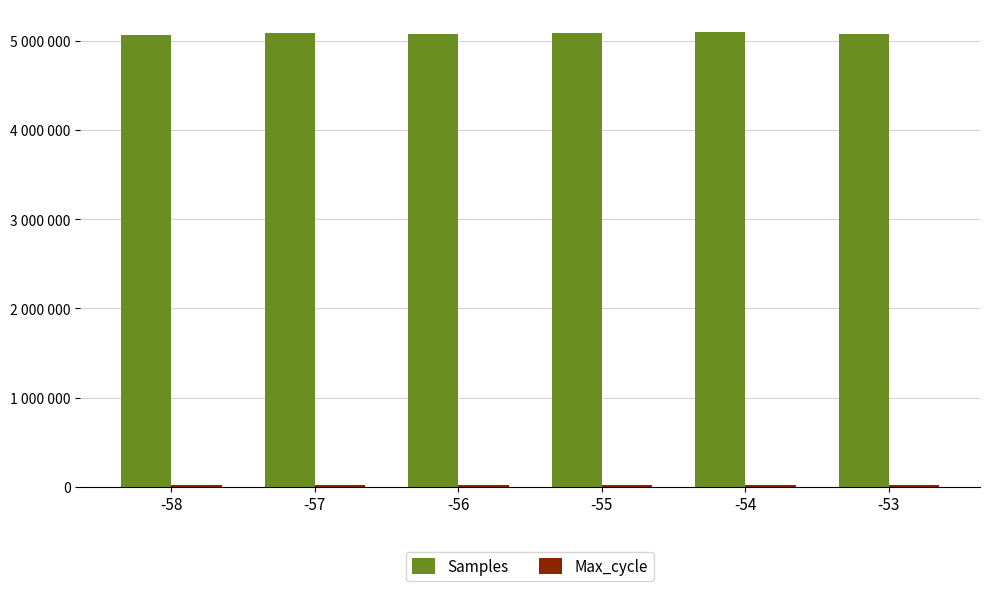

Are the bars grouped side by side (vs. stacked)?

Yes